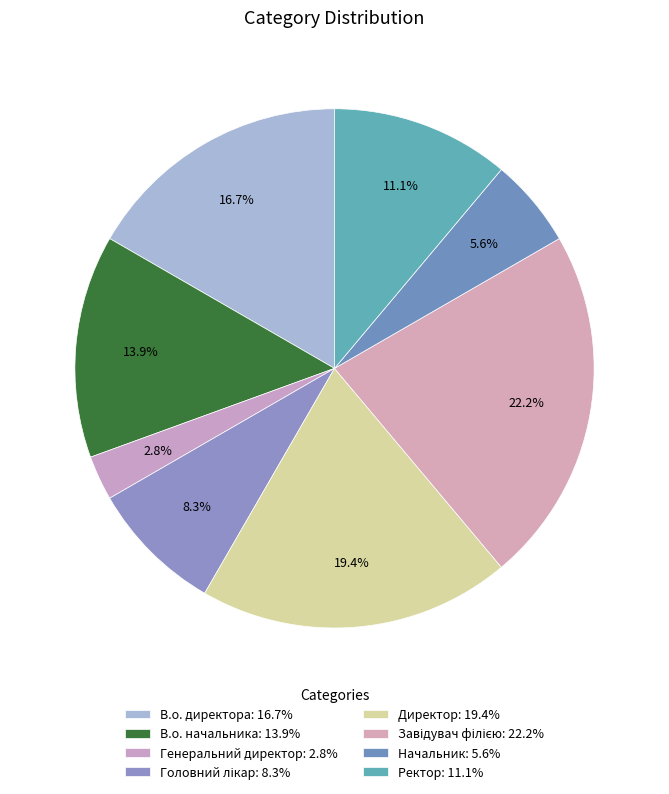

To the nearest percent, what is the difference between the Генеральний директор and В.о. начальника slice percentages?

11%